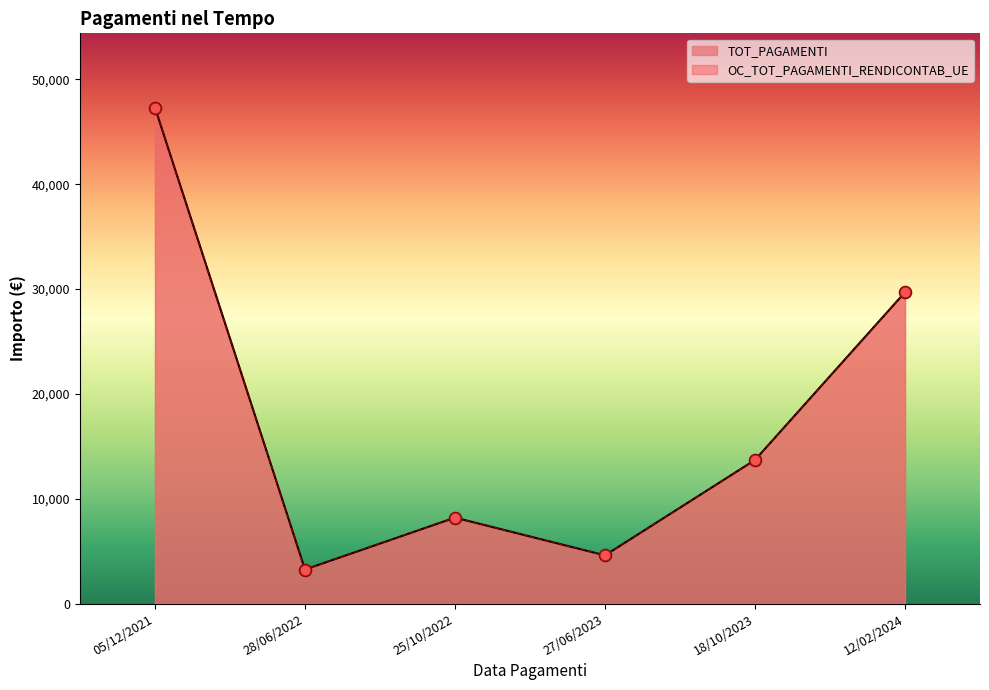

At how many categories does at least one series exceed 40319?

1